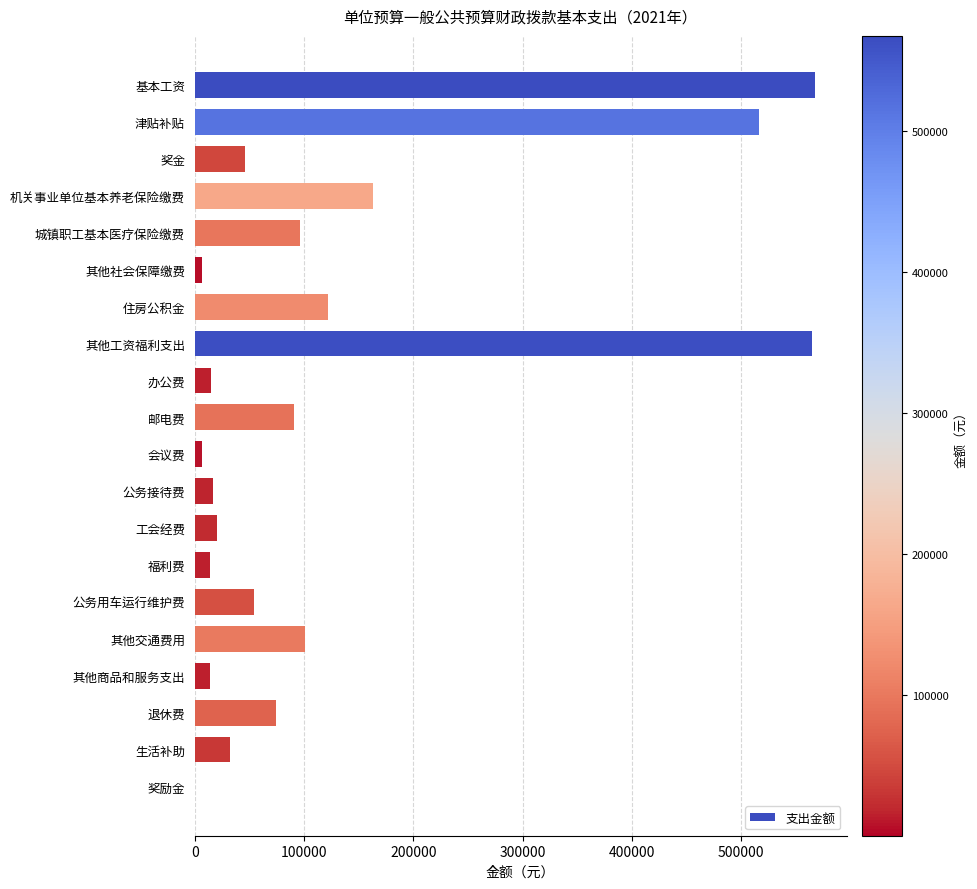

What is the sum of all values?

2522900